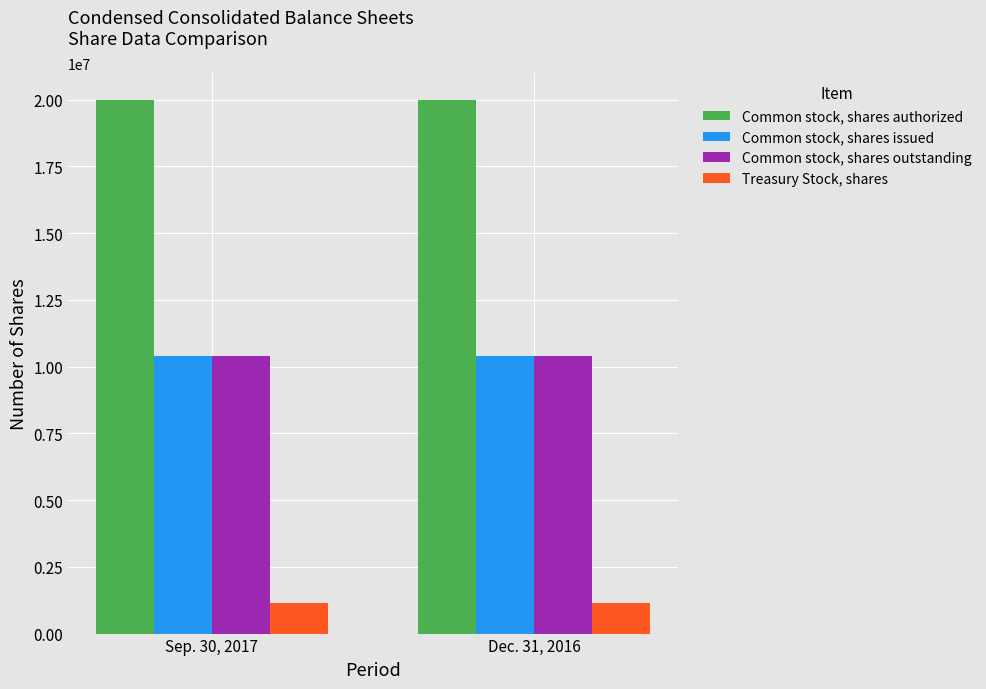

What is the label of the 2nd bar from the left?

Dec. 31, 2016